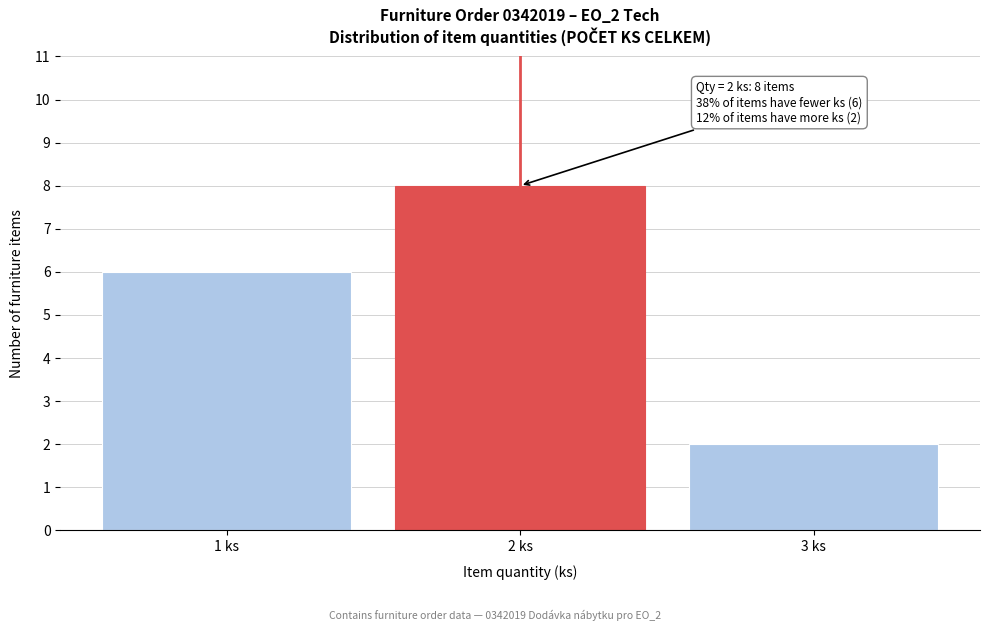

Reading left to right, what are all the values shown in this chart?

1 ks=6	2 ks=8	3 ks=2